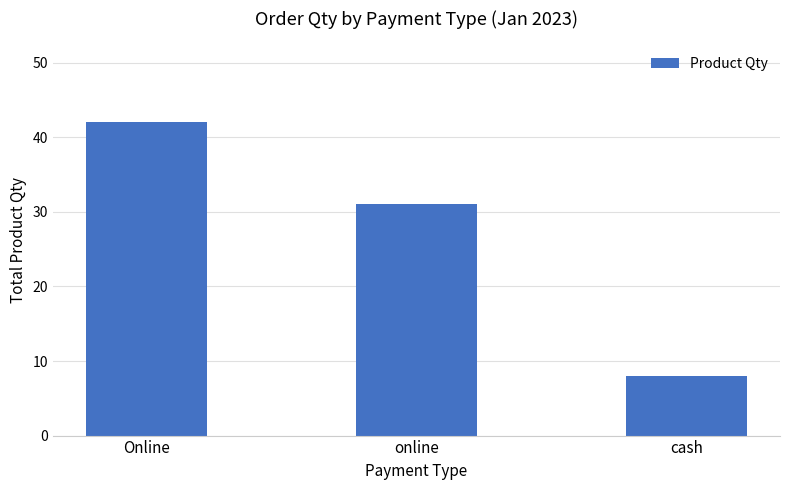

Rank the categories by value from highest to lowest.

Online, online, cash